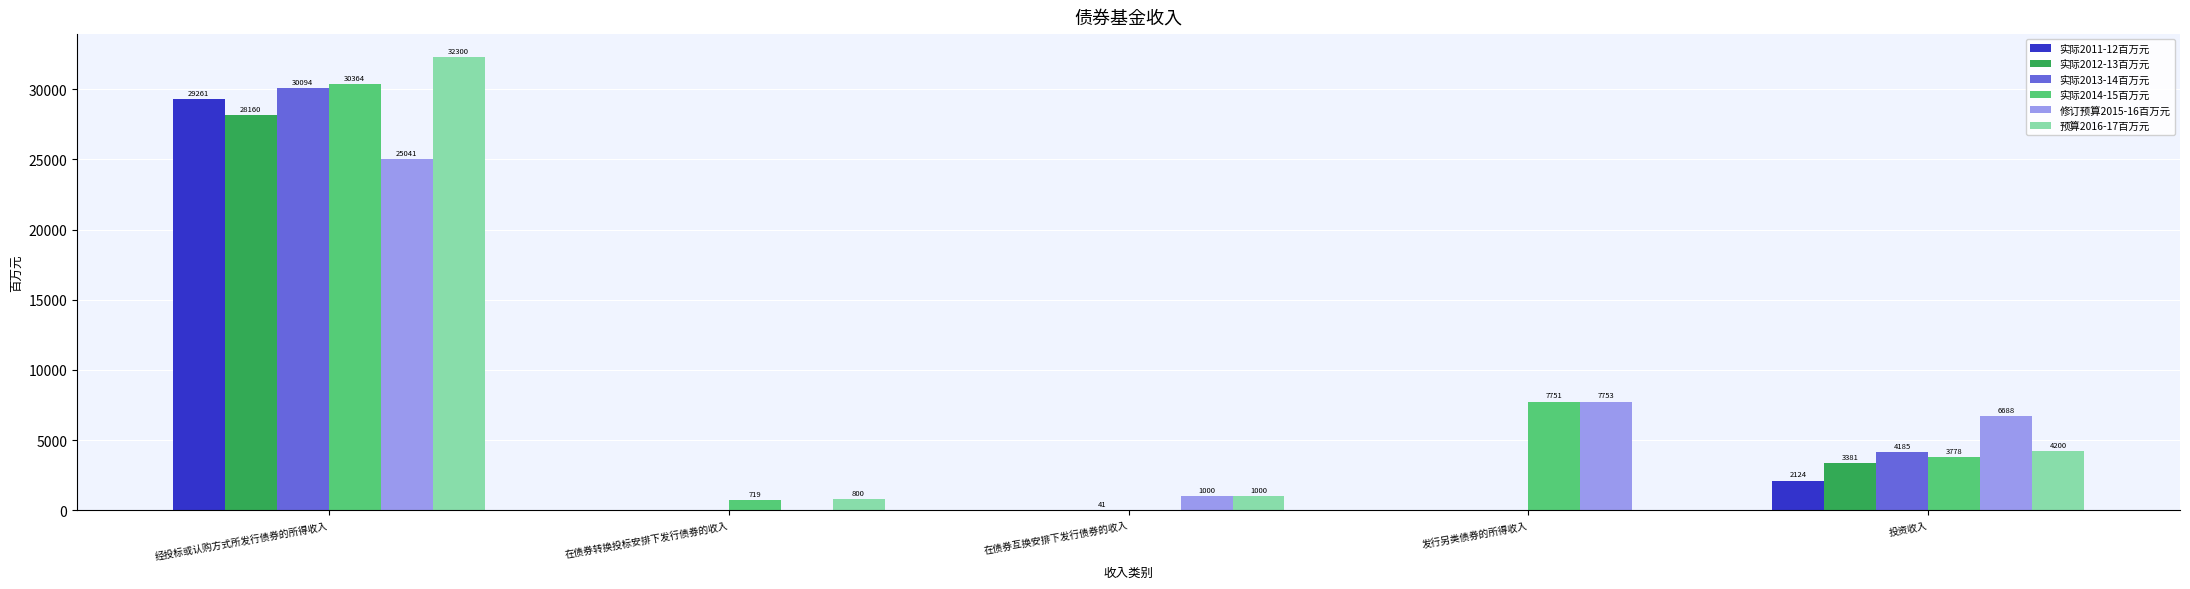

How many groups of bars are there?

5